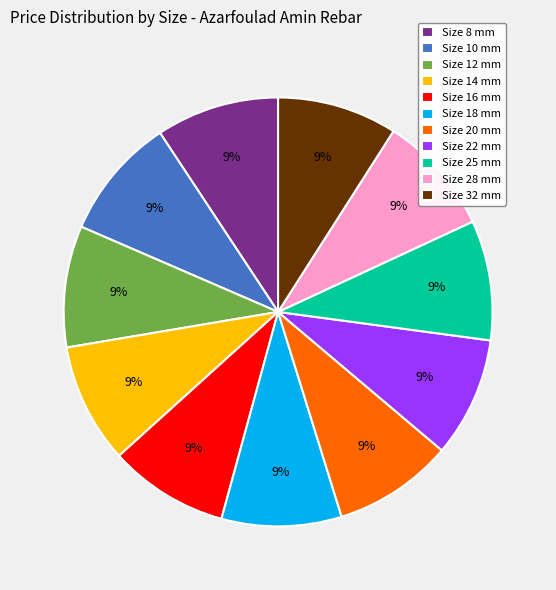

To the nearest percent, what percentage of the pie is Size 12 mm?

9%